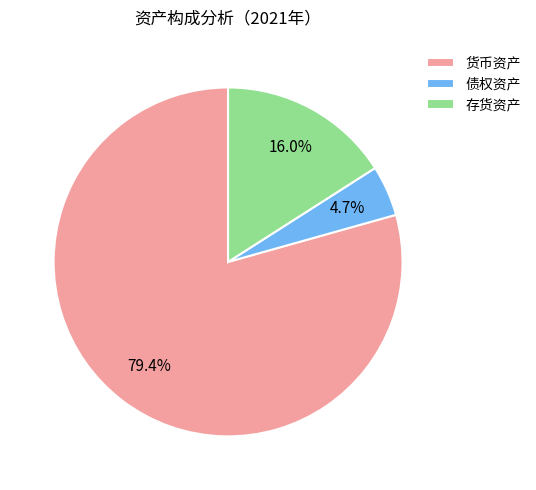

How many slices are in this pie chart?

3